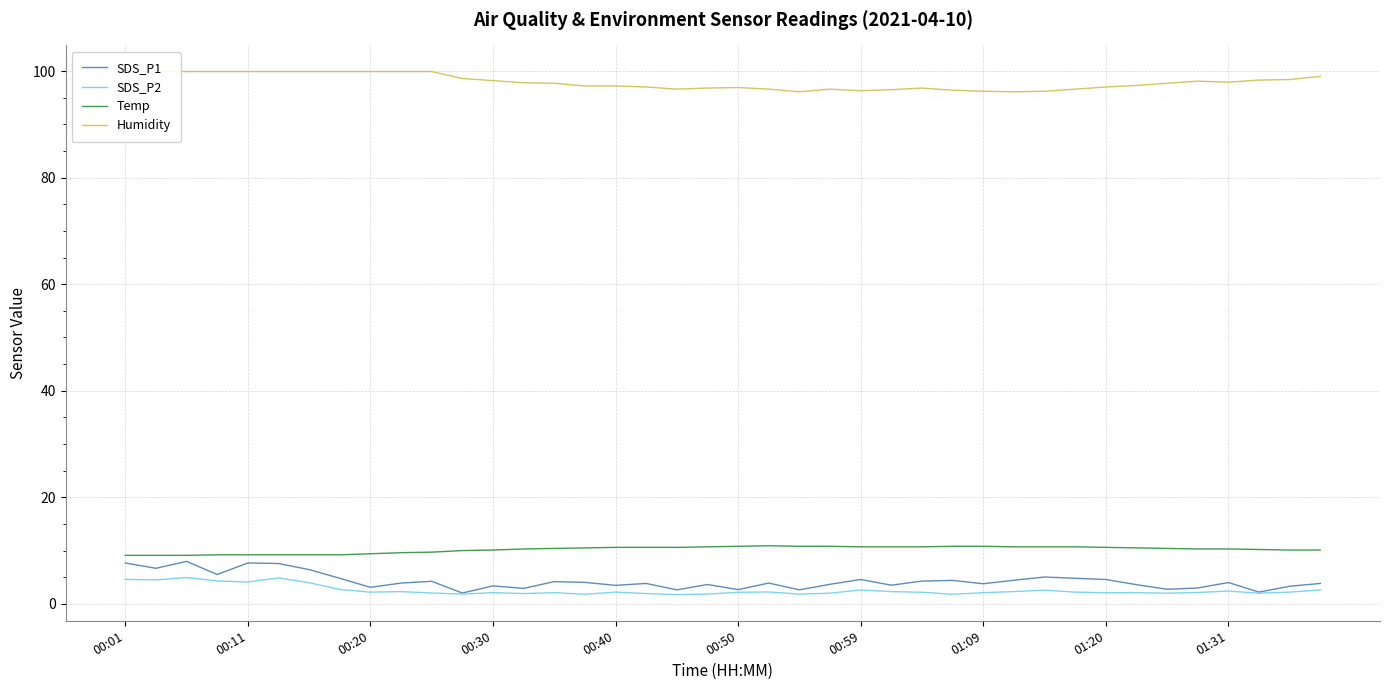

True or false: Temp and SDS_P2 cross at least once.

False